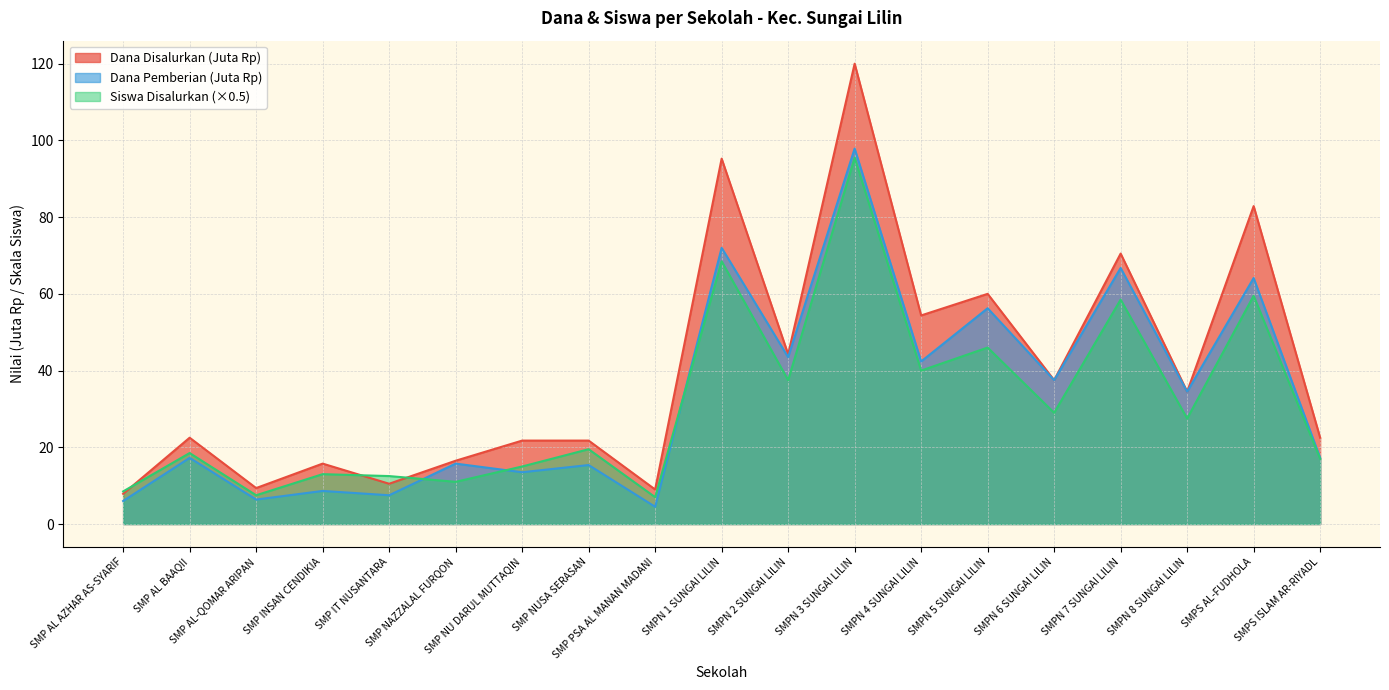

What is the difference between the maximum and minimum values in the Siswa Disalurkan series?

88.5